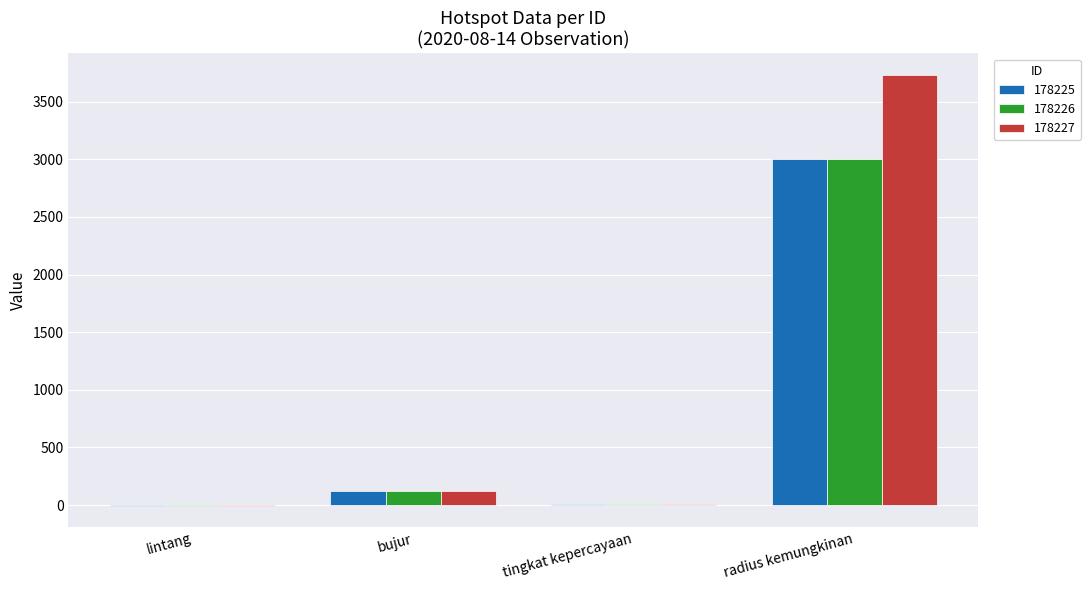

What is the total value across all series at radius kemungkinan?

9732.0